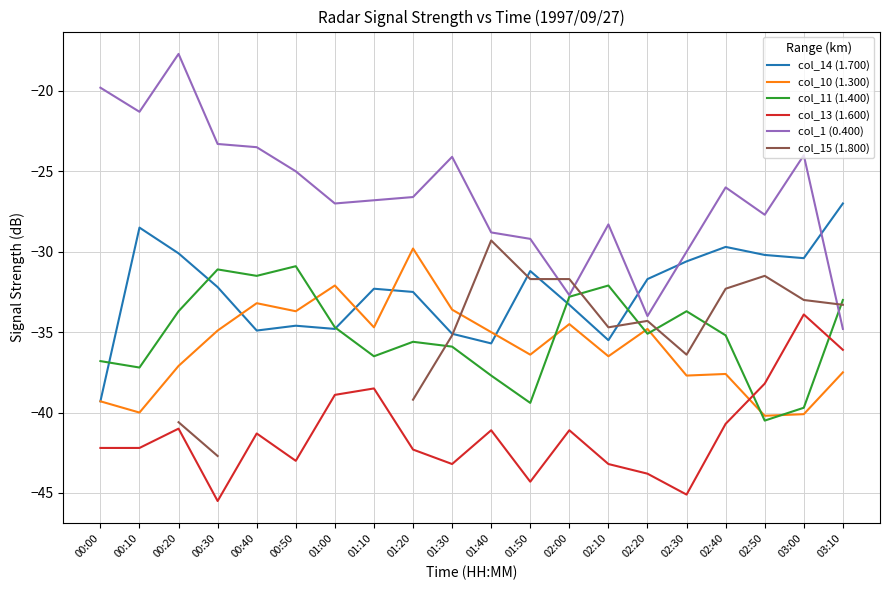

Is it true that col_13 (1.600) equals -64.9 at 00:20?

False